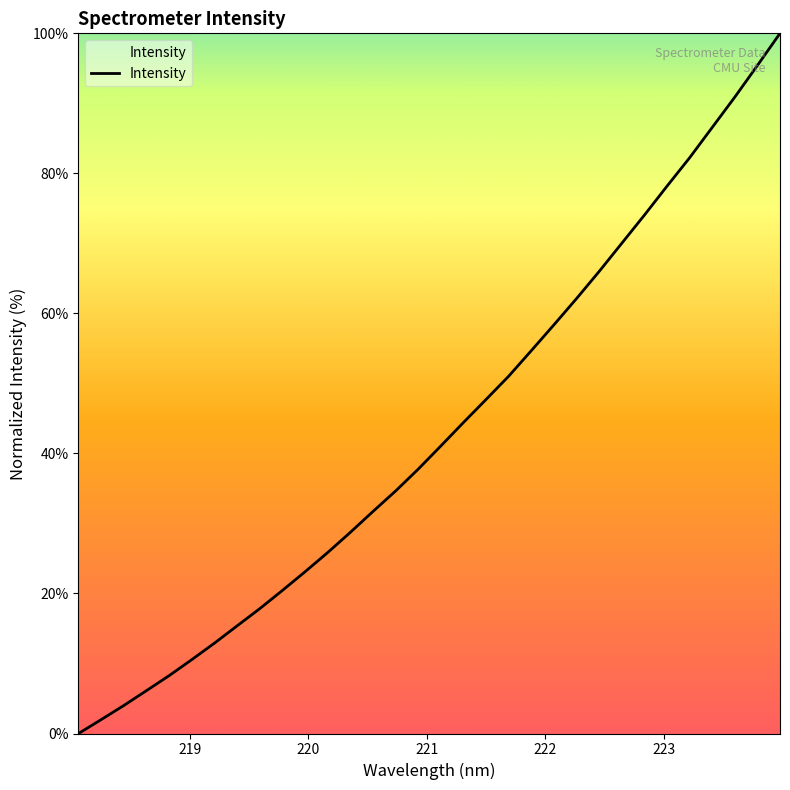

What is the greatest value displayed?

100.0